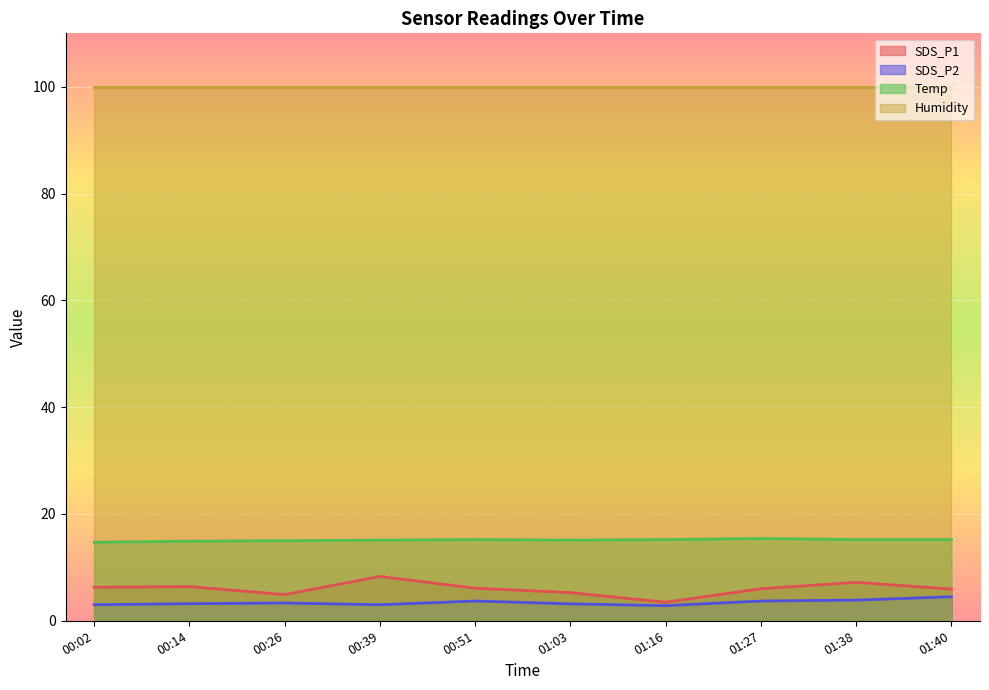

True or false: Humidity and SDS_P2 intersect in this chart.

False